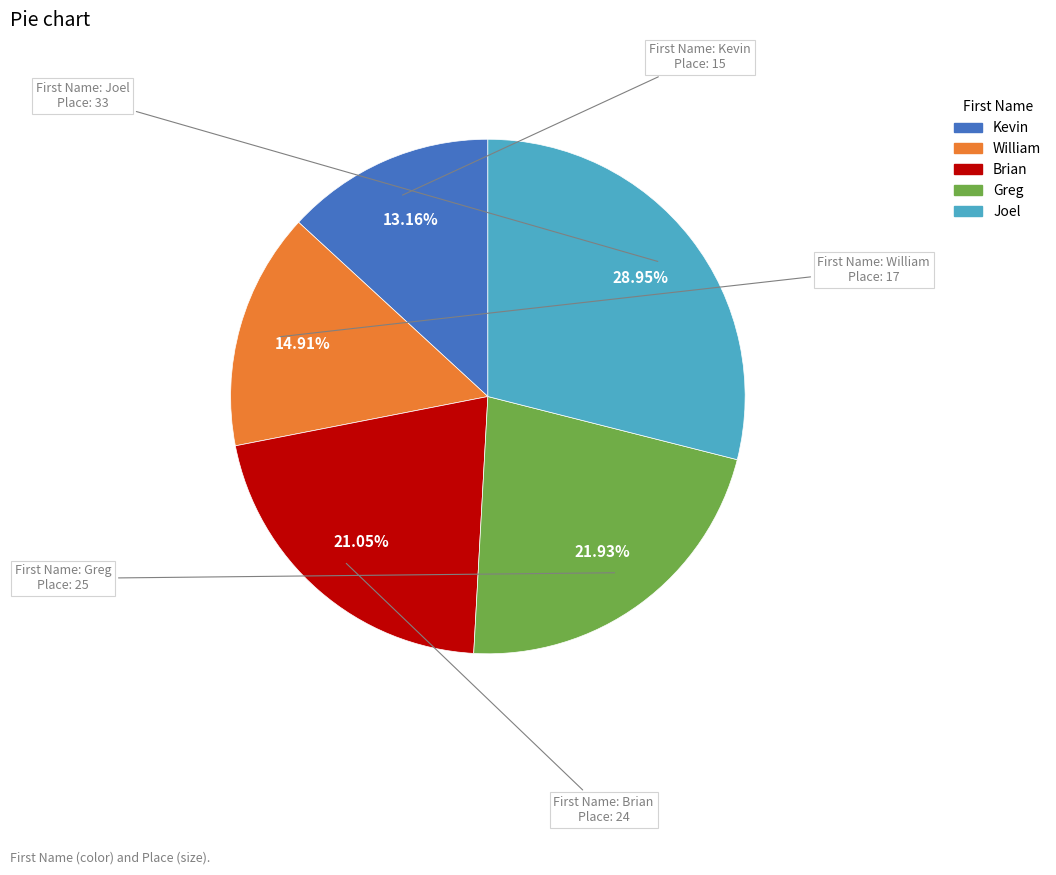

Count the number of slices in the pie.

5